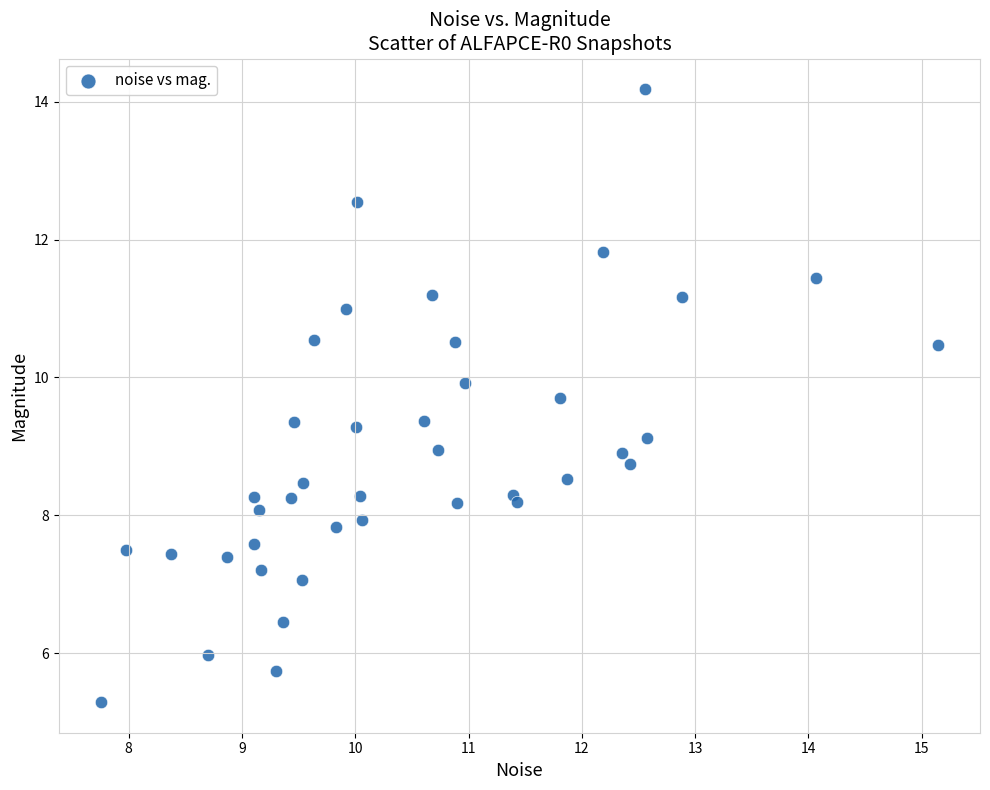

What is the range of Y values (max minus min)?

8.9